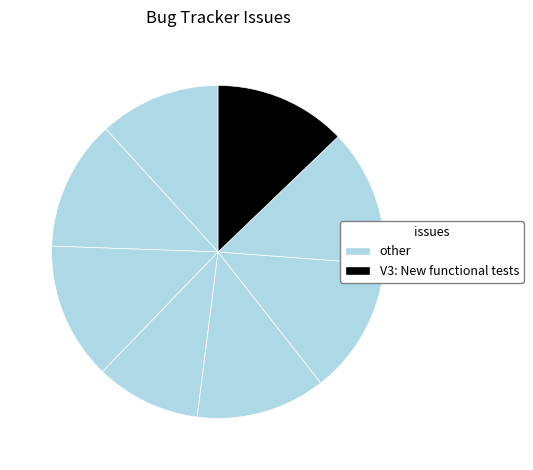

Rank the categories by value from lowest to highest.

Show Blocks should also show lists, plug-in:basicstyle AND elementpath, plugin:table insertion, plugin:basicstyle remove style, V3: New functional tests, [IE]editor.getSelection, insertElement incorrect, Indent problem with whole table